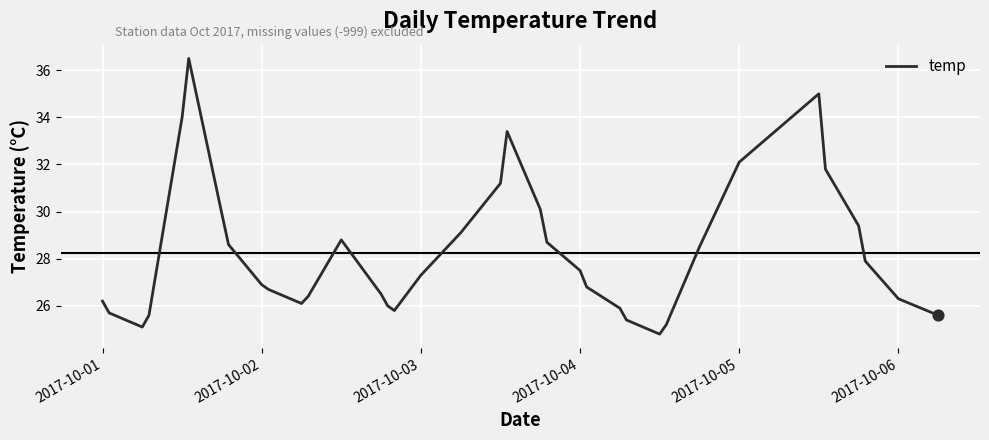

What is the maximum value shown in the chart?

36.5